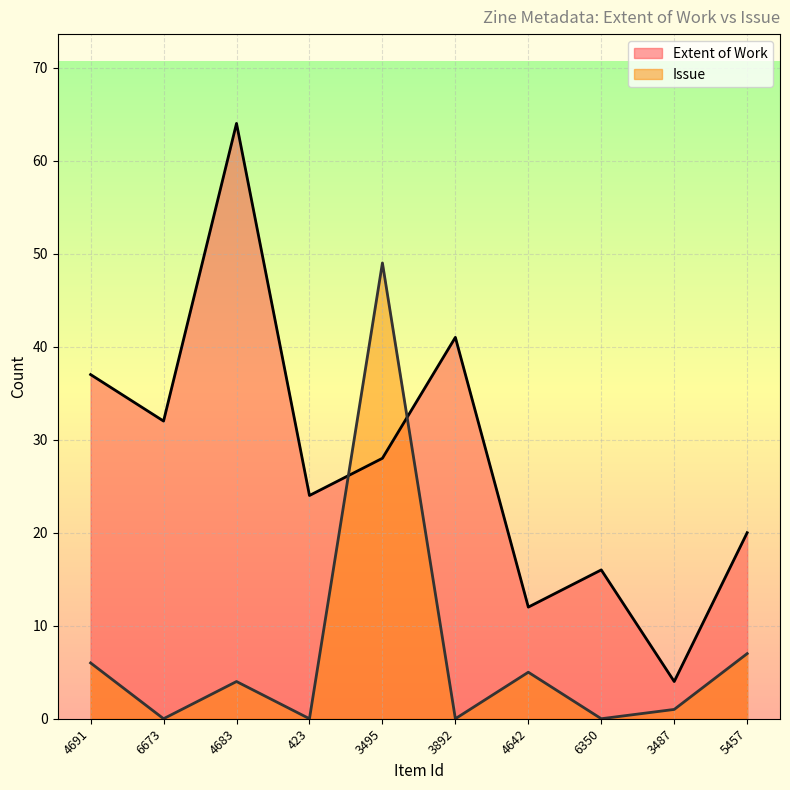

Rank the series at 4683 from lowest to highest value.

Issue, Extent of Work